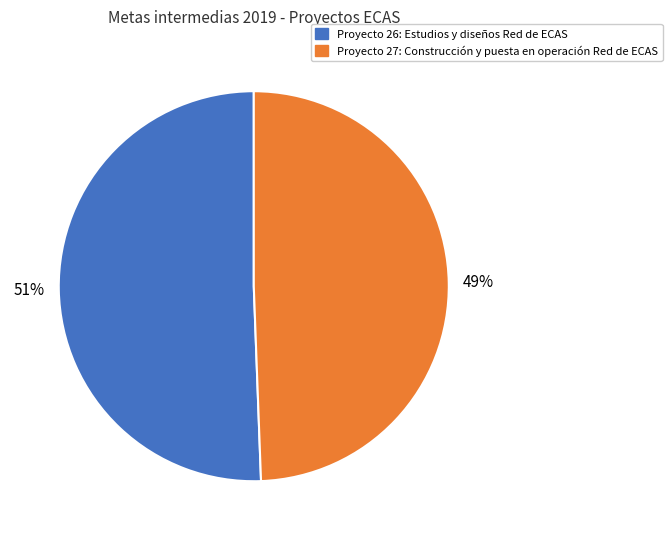

Is there a majority slice in this chart?

Yes